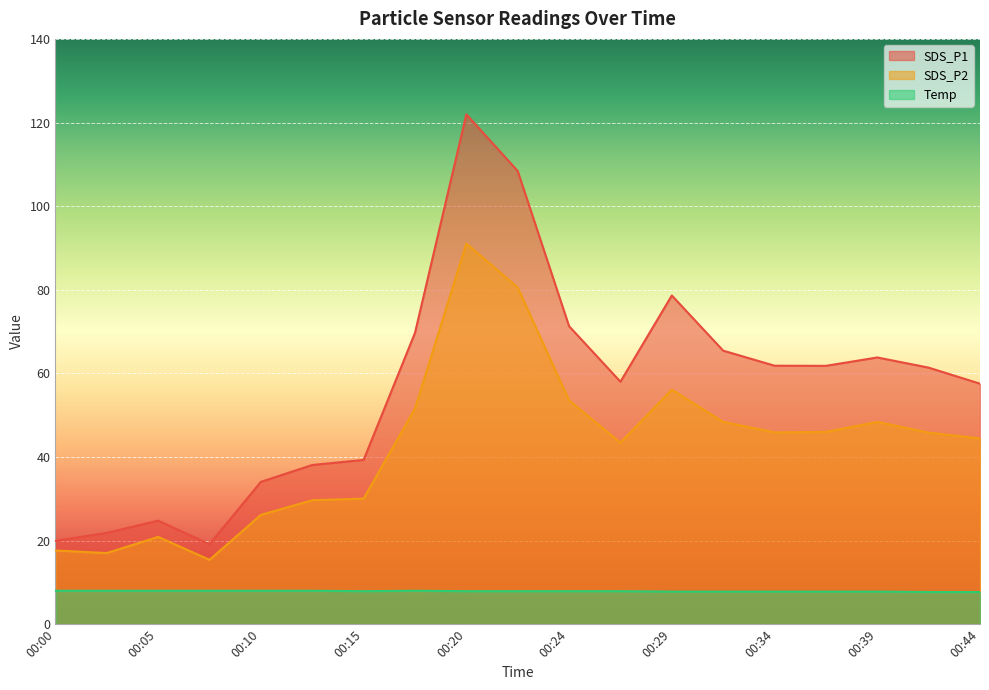

What is the difference between the highest and lowest values at 00:15?

31.4